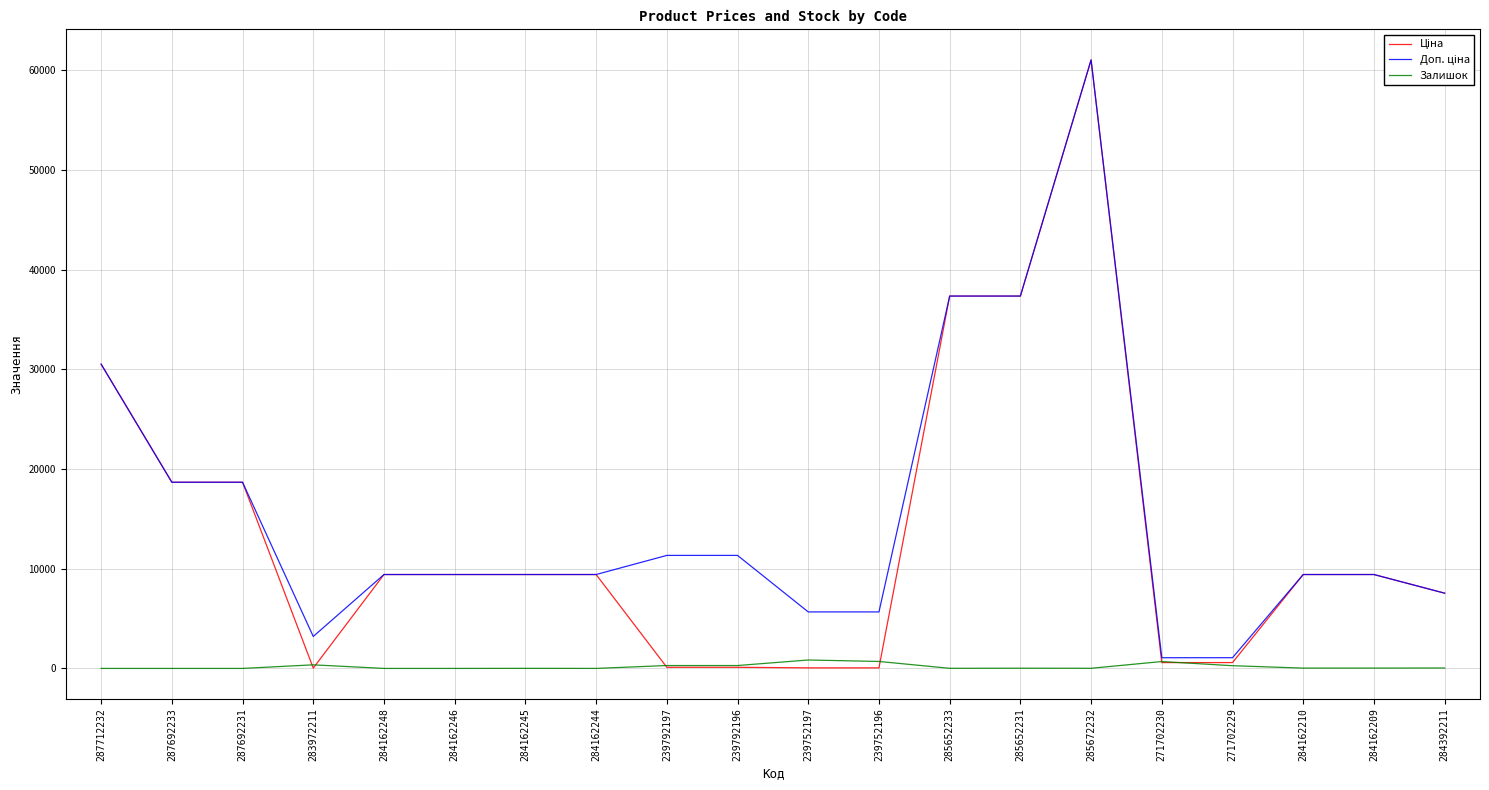

What is the difference between the highest and lowest values at 287692233?

18671.5